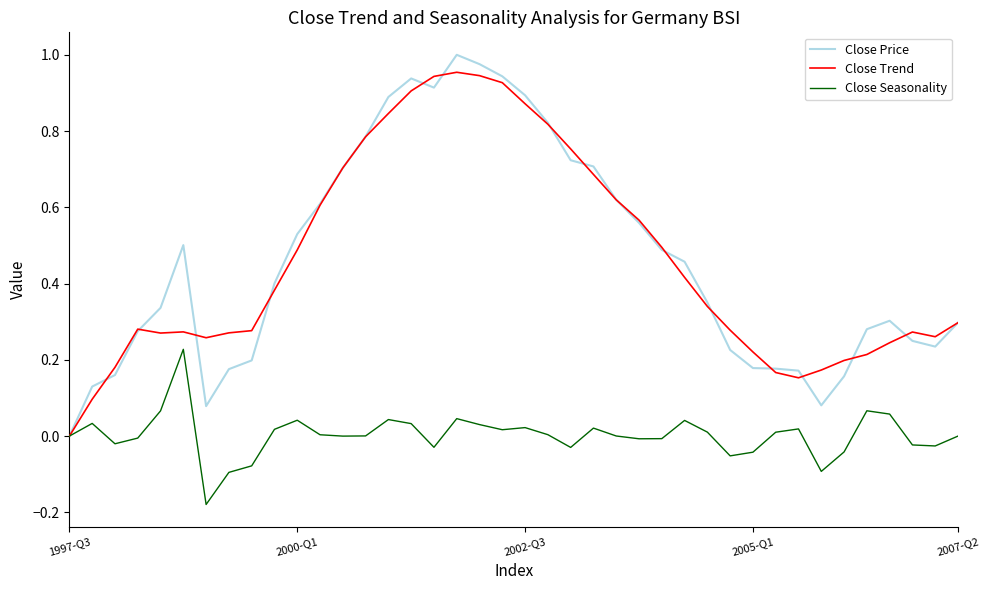

True or false: Close Trend and Close Price intersect in this chart.

True